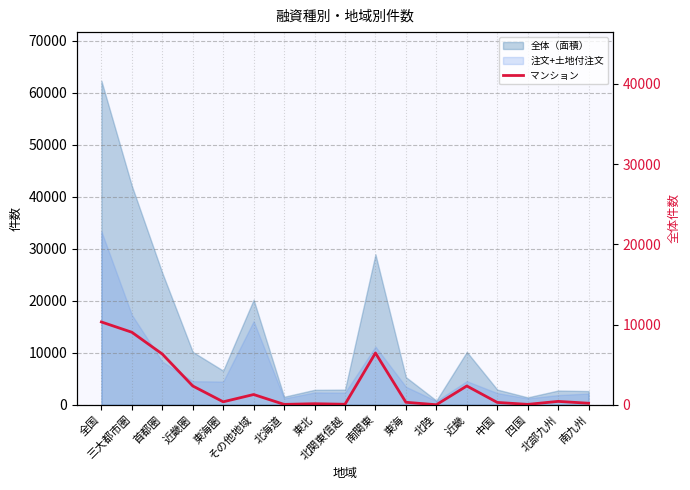

Reading right to left, what are all the values shown in this chart?

南九州=192	北部九州=423	四国=51	中国=294	近畿=2346	北陸=7	東海=312	南関東=6454	北関東信越=64	東北=133	北海道=50	その他地域=1280	東海圏=373	近畿圏=2346	首都圏=6327	三大都市圏=9046	全国=10326